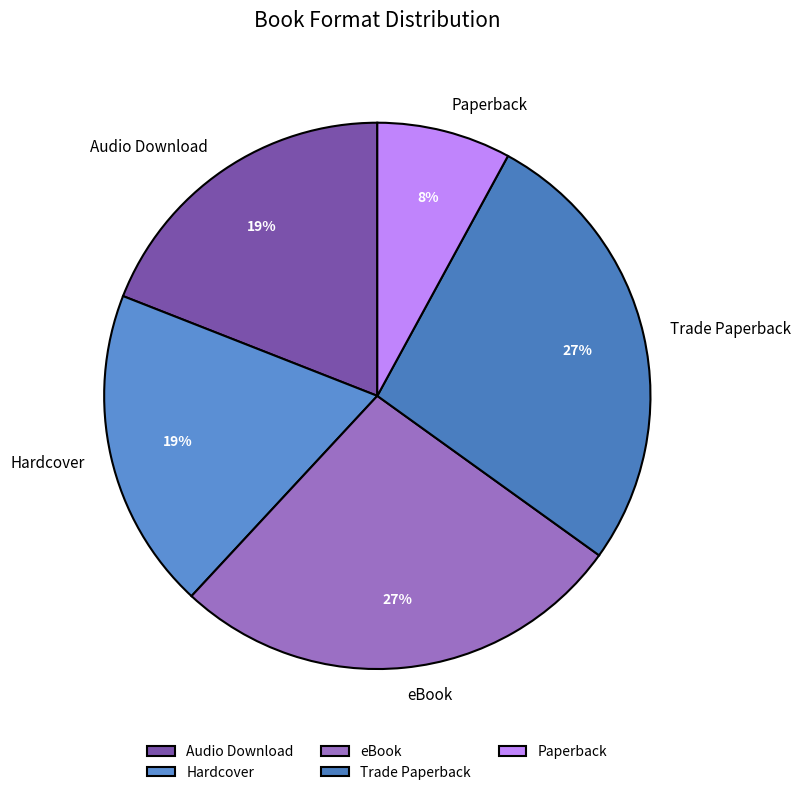

How many slices are in this pie chart?

5